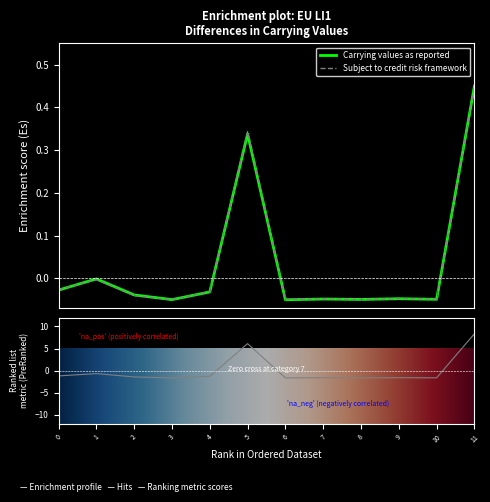

Which series changed the most between 2 and 11?

Subject to credit risk framework